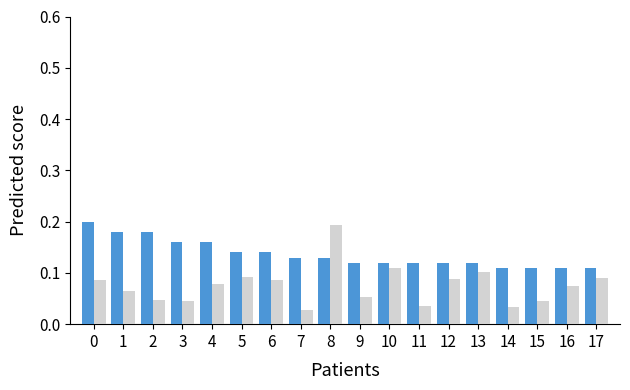

At which category is the sum across all series the highest?

8